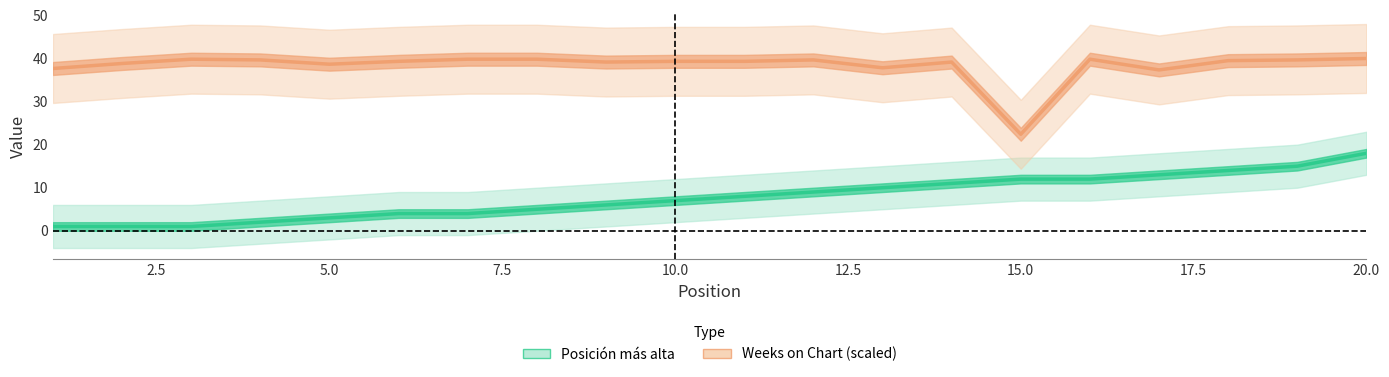

True or false: Posición más alta and Weeks on Chart (scaled) intersect in this chart.

False